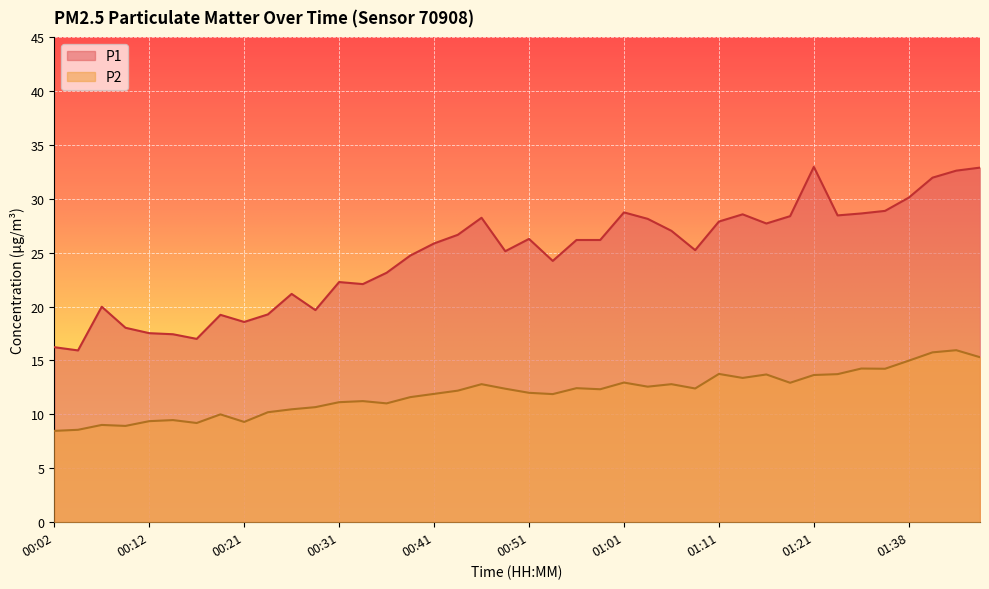

True or false: P2 and P1 intersect in this chart.

False